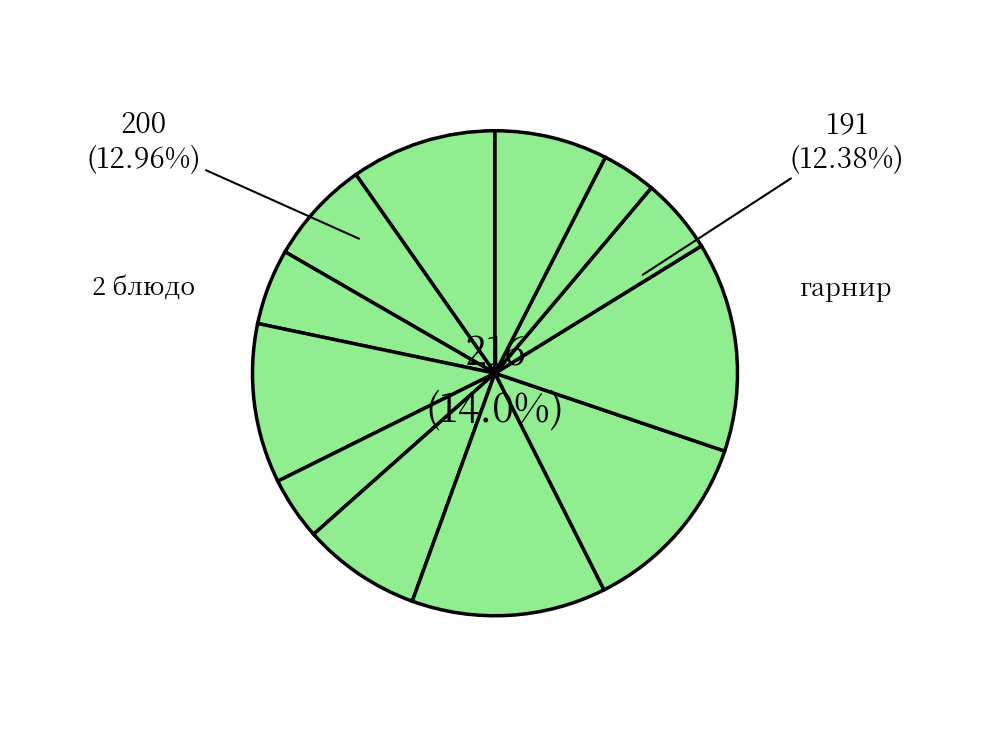

Which has a higher value, десерт or гор.напиток?

десерт